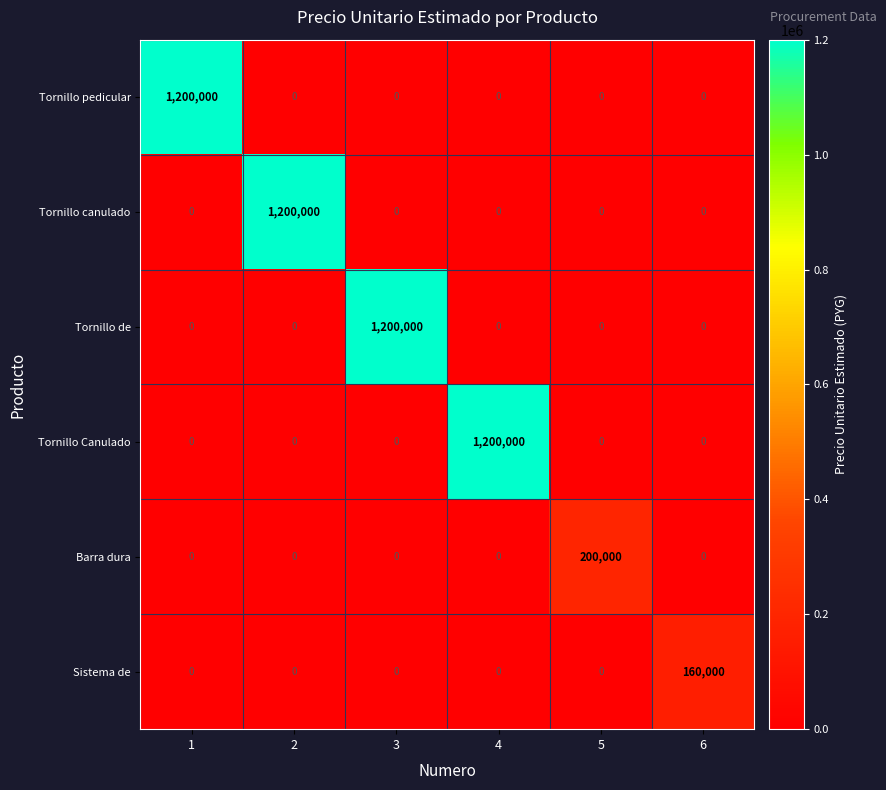

Count the number of data series in this chart.

6